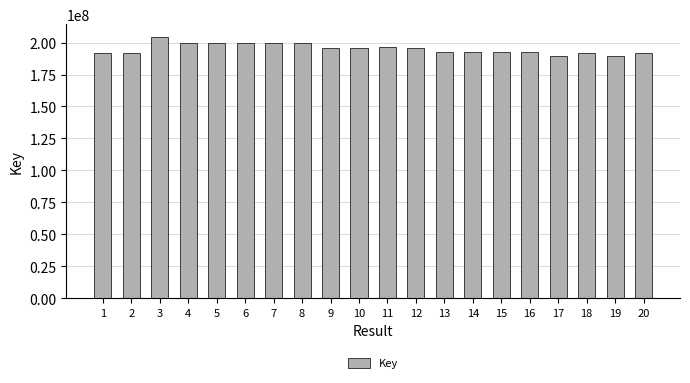

Count the number of categories in the chart.

20